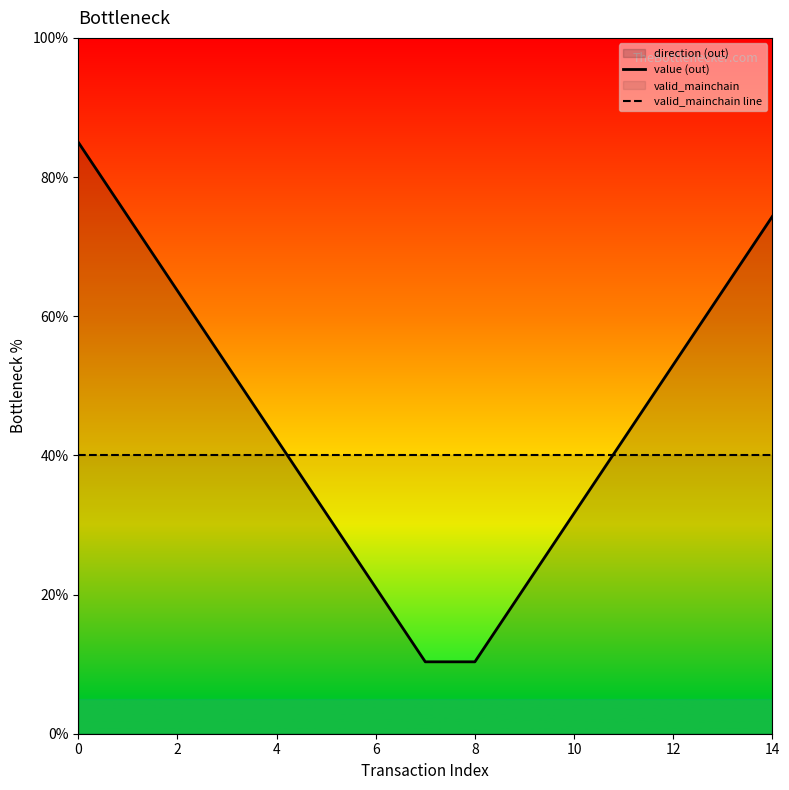

True or false: value (out) has a value of 95.5 at 13.

False